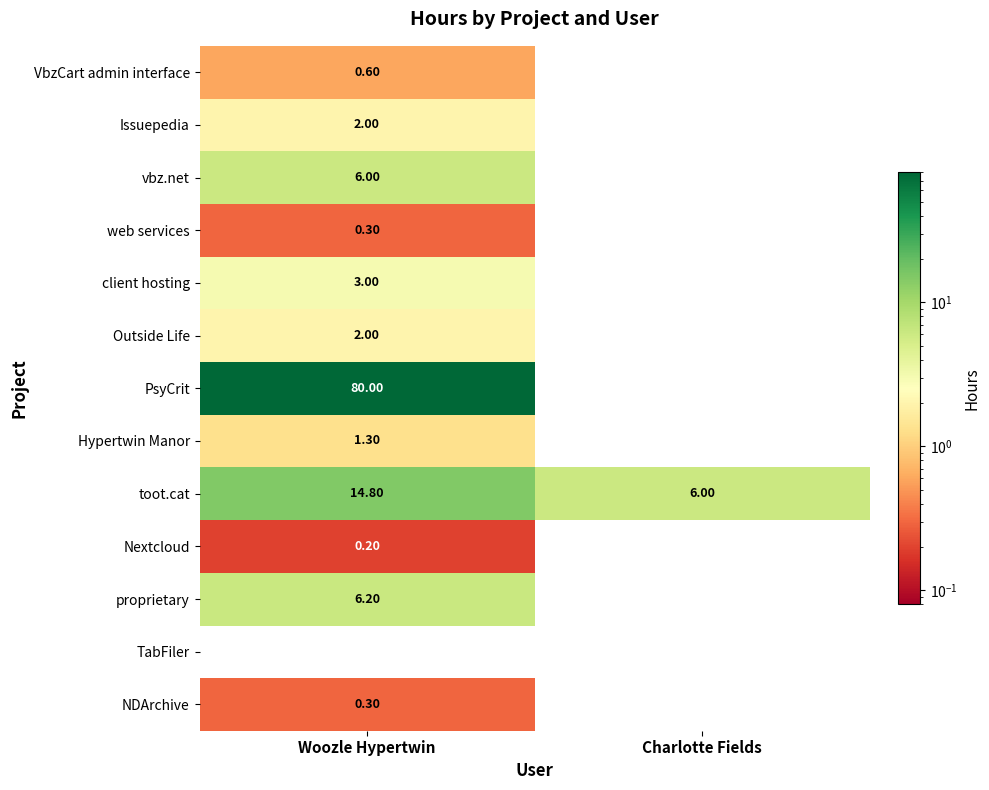

What is the total value across all series at Woozle Hypertwin?

116.7